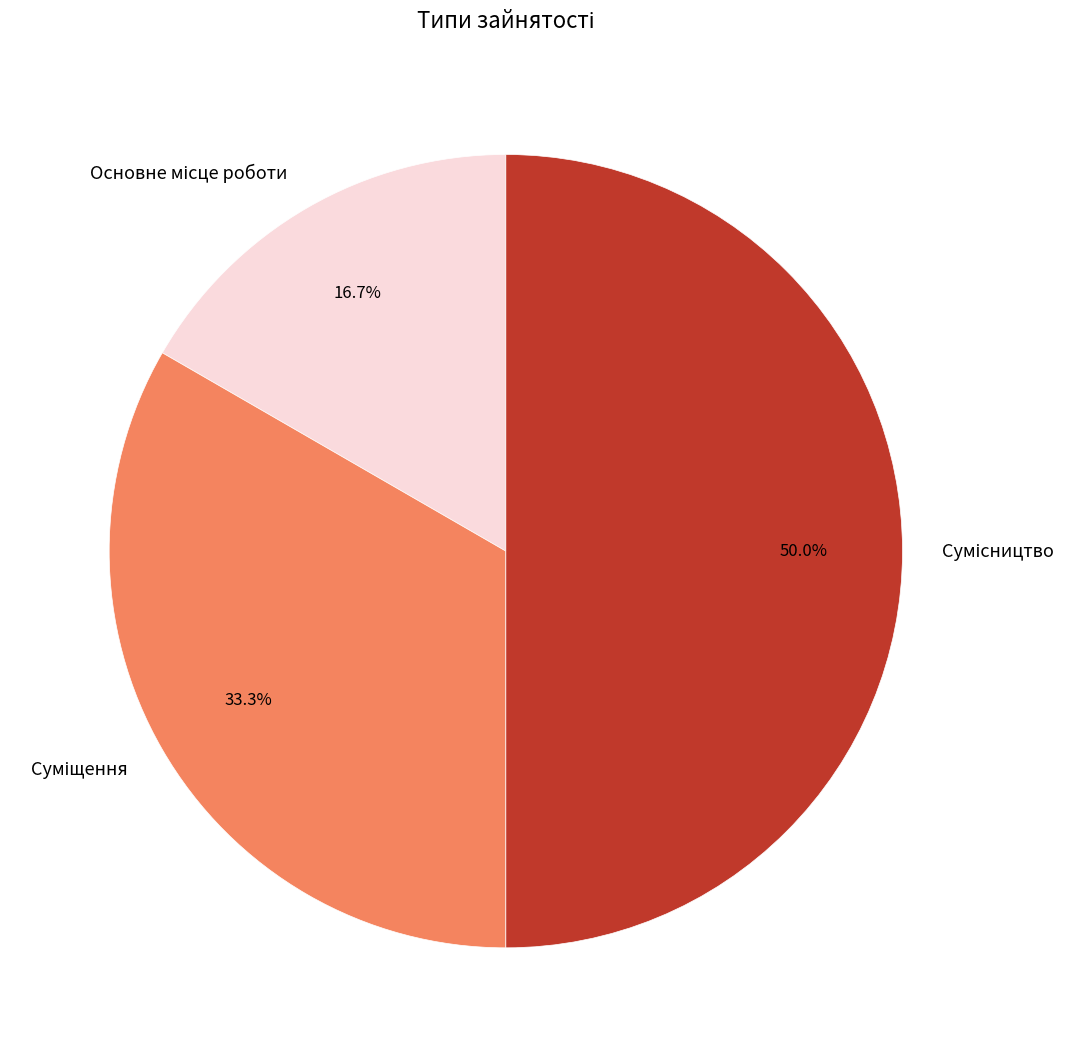

What percentage is the Сумісництво slice, to the nearest percent?

50%